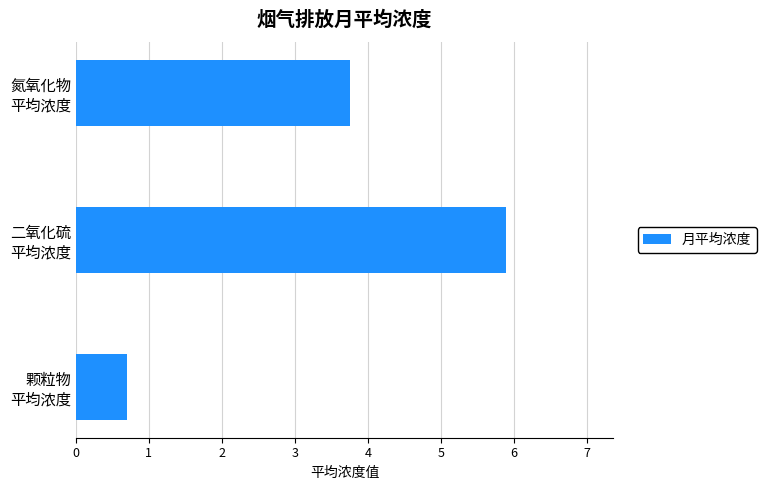

List the labels in order of value, smallest first.

颗粒物
平均浓度, 氮氧化物
平均浓度, 二氧化硫
平均浓度